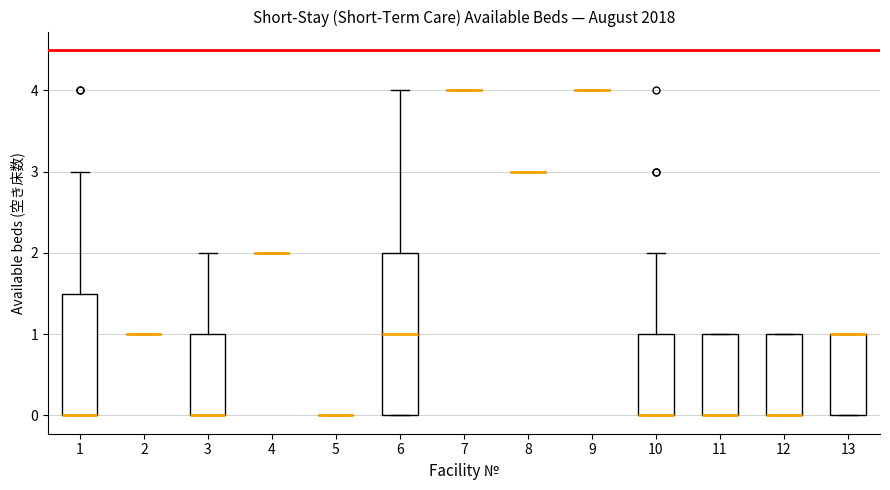

Which box is the tallest, from its lower edge to its upper edge?

6